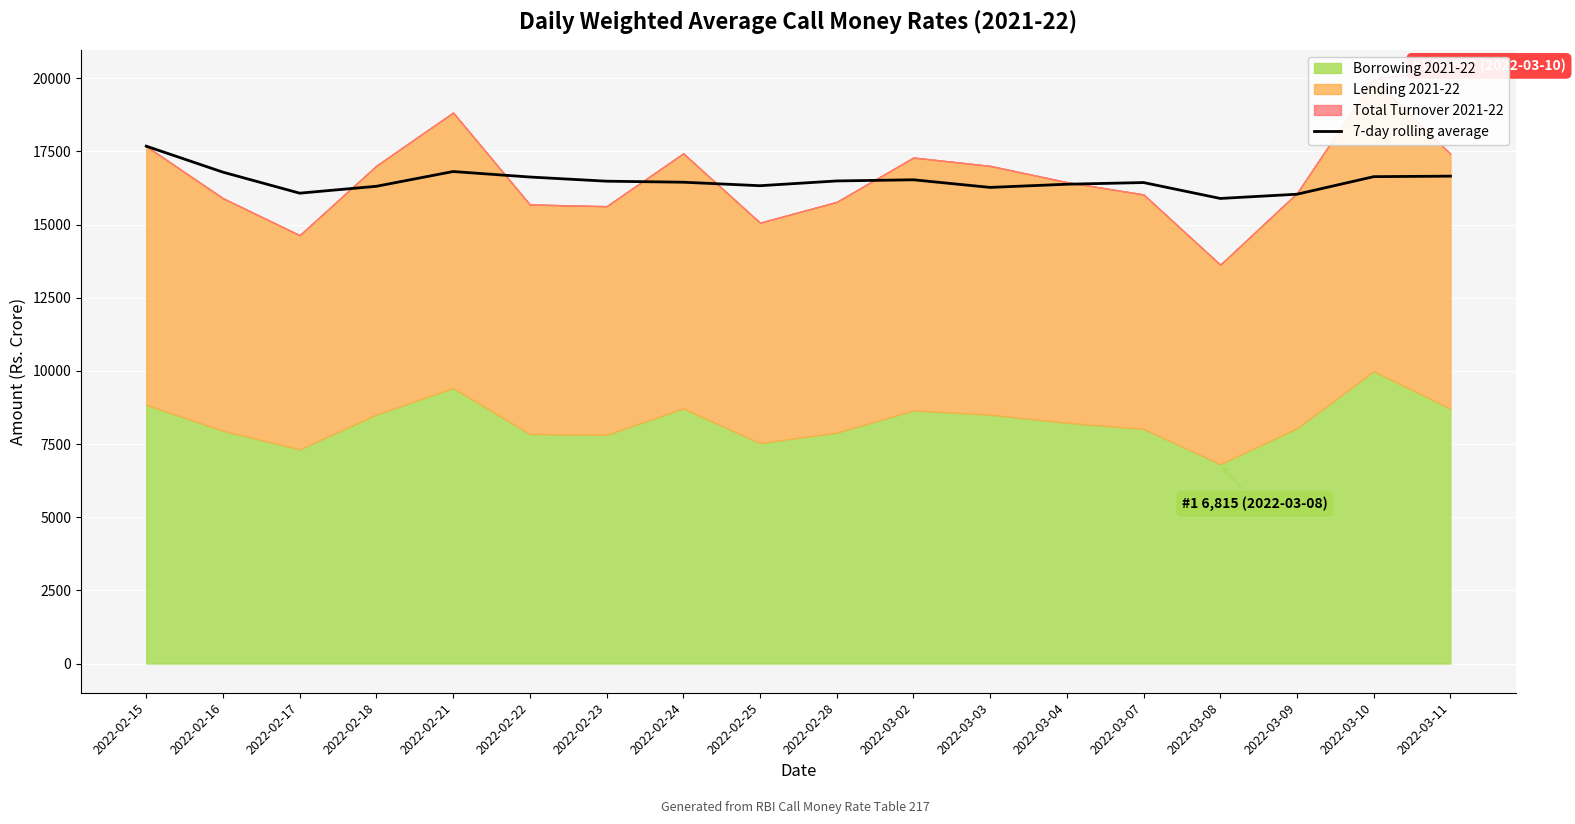

What is the difference between the values at 2022-02-22 and 2022-02-25?

296.9